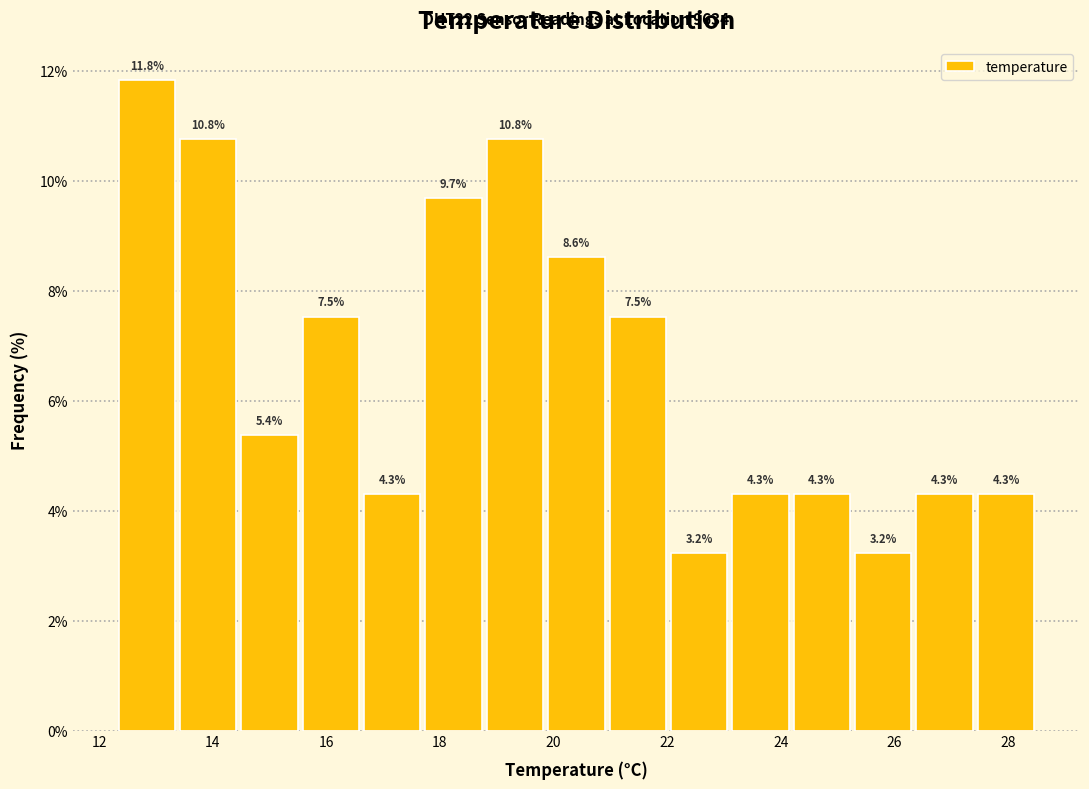

Reading left to right, transcribe this chart: for each bar, give the range it covers on the x-axis and its height. The bar edges are not printed on the chart, so give them approximately, as read against the axis.

12.30 to 13.38: 11.8
13.38 to 14.46: 10.8
14.46 to 15.54: 5.4
15.54 to 16.62: 7.5
16.62 to 17.70: 4.3
17.70 to 18.78: 9.7
18.78 to 19.86: 10.8
19.86 to 20.94: 8.6
20.94 to 22.02: 7.5
22.02 to 23.10: 3.2
23.10 to 24.18: 4.3
24.18 to 25.26: 4.3
25.26 to 26.34: 3.2
26.34 to 27.42: 4.3
27.42 to 28.50: 4.3